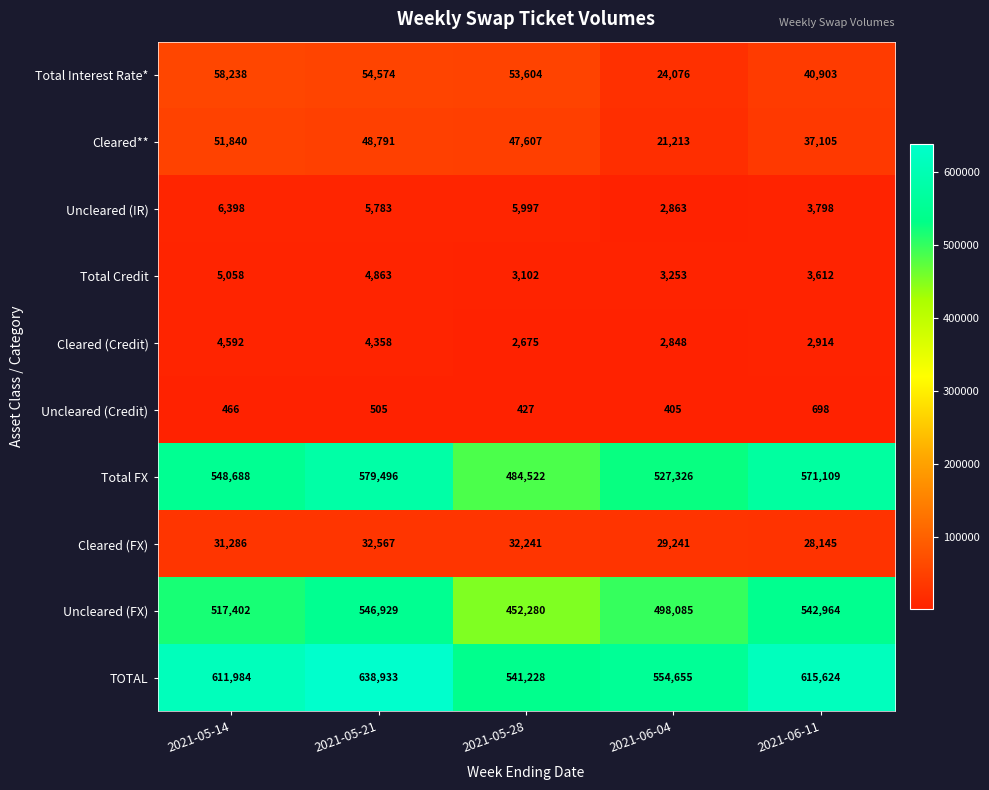

How many values in the Uncleared (Credit) series are below 466?

2